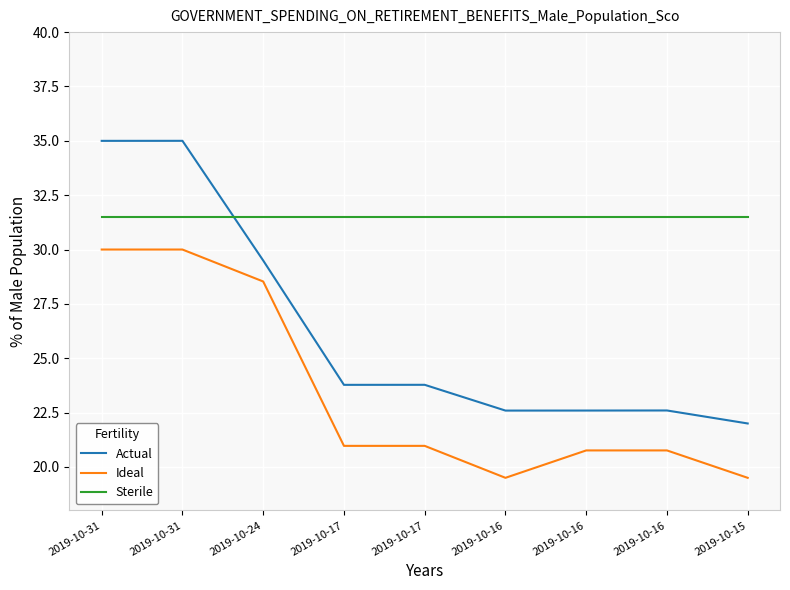

Is it true that Ideal equals 19.5 at 2019-10-15?

True